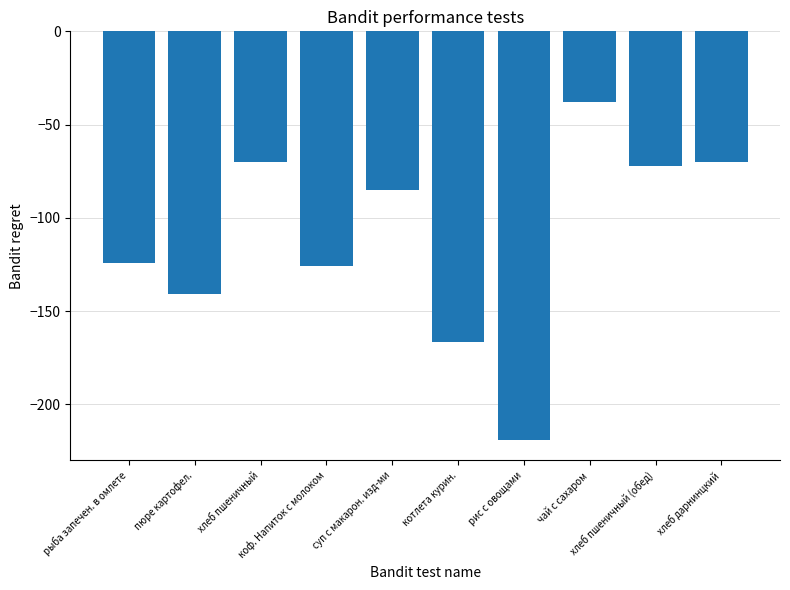

Reading right to left, what are all the values shown in this chart?

хлеб дарнинцкий=-70.3	хлеб пшеничный (обед)=-72.1	чай с сахаром=-37.8	рис с овощами=-219.1	котлета курин.=-166.4	суп с макарон. изд-ми=-85.2	коф. Напиток с молоком=-125.7	хлеб пшеничный=-70.3	пюре картофел.=-140.9	рыба запечен. в омлете=-124.4